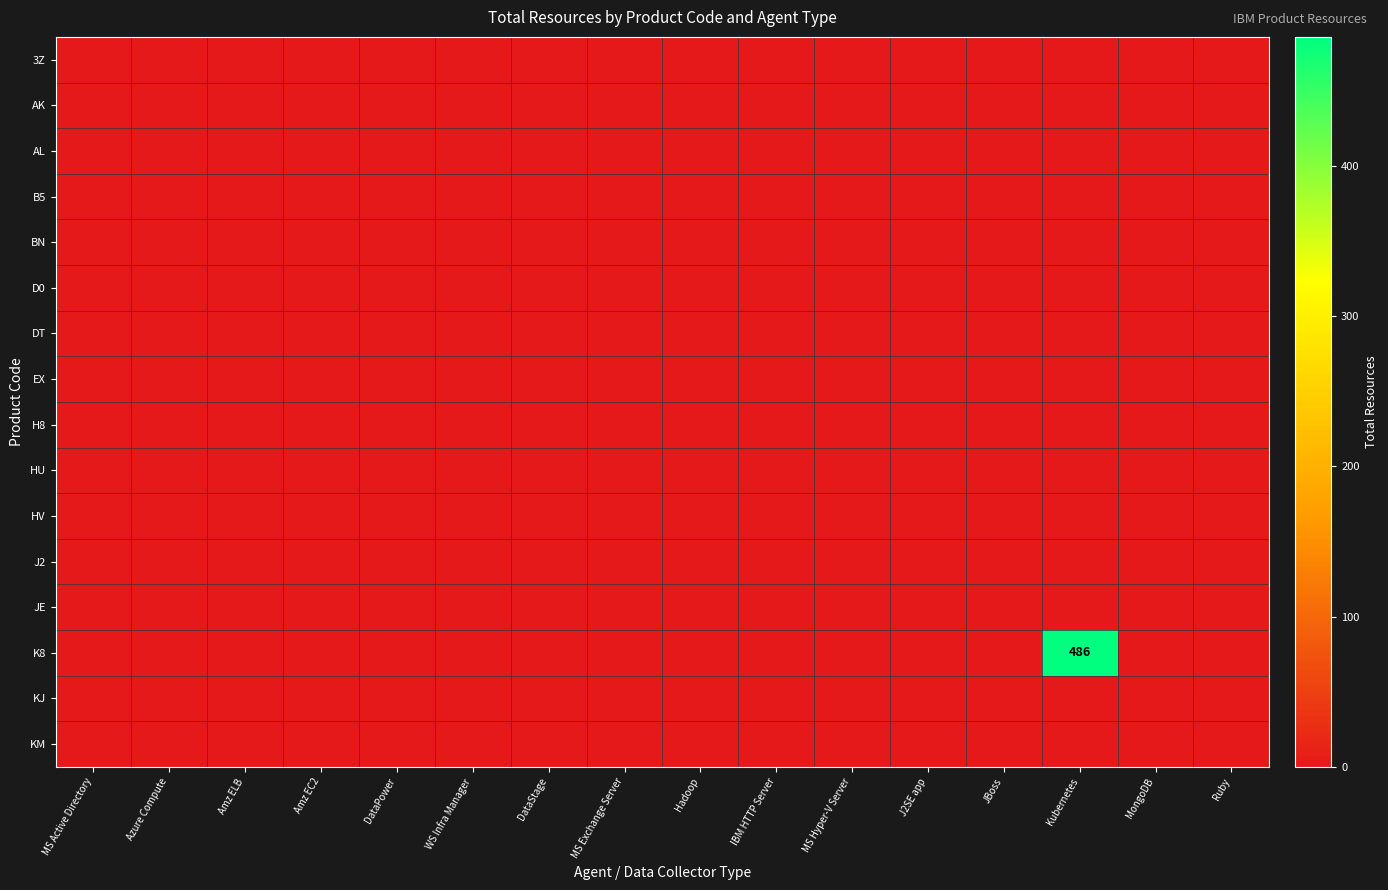

Which series has the largest total across all categories?

K8